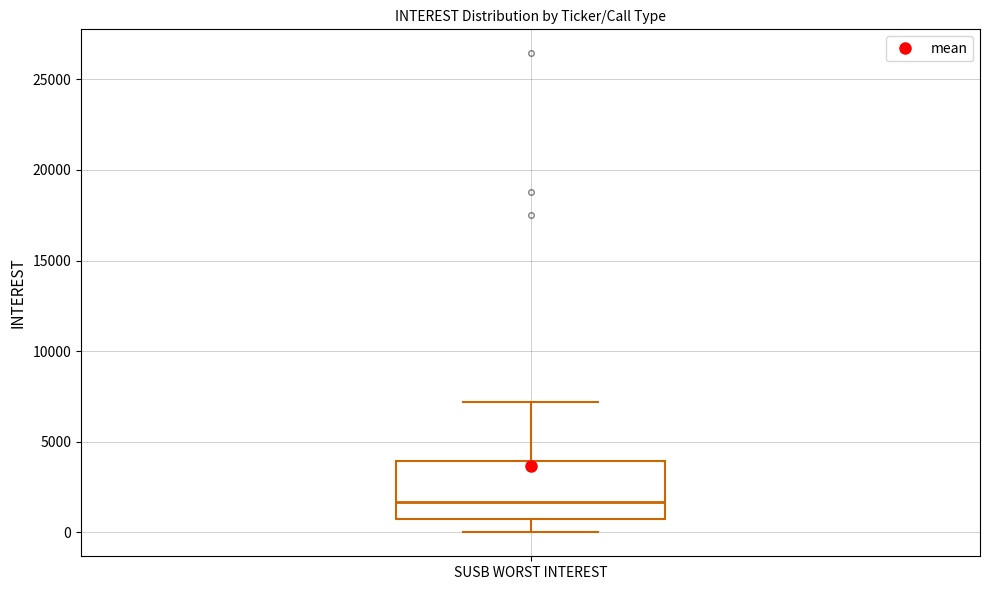

Read this box plot against the y-axis: the position of the median line, the range covered by the box, and the ends of both whiskers. The values are not printed on the chart, so give them approximately, as read against the axis.

median 1500, box 1000 to 4000, whiskers 0 to 7000